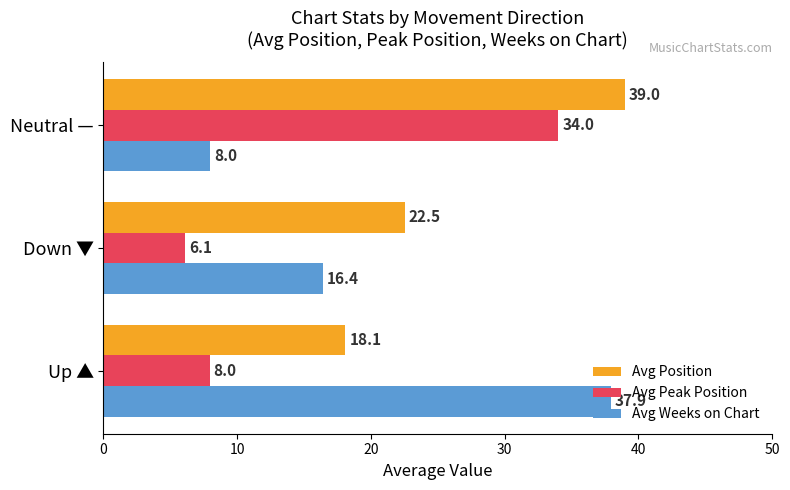

Which series changed the most between Down ▼ and Neutral —?

Avg Peak Position